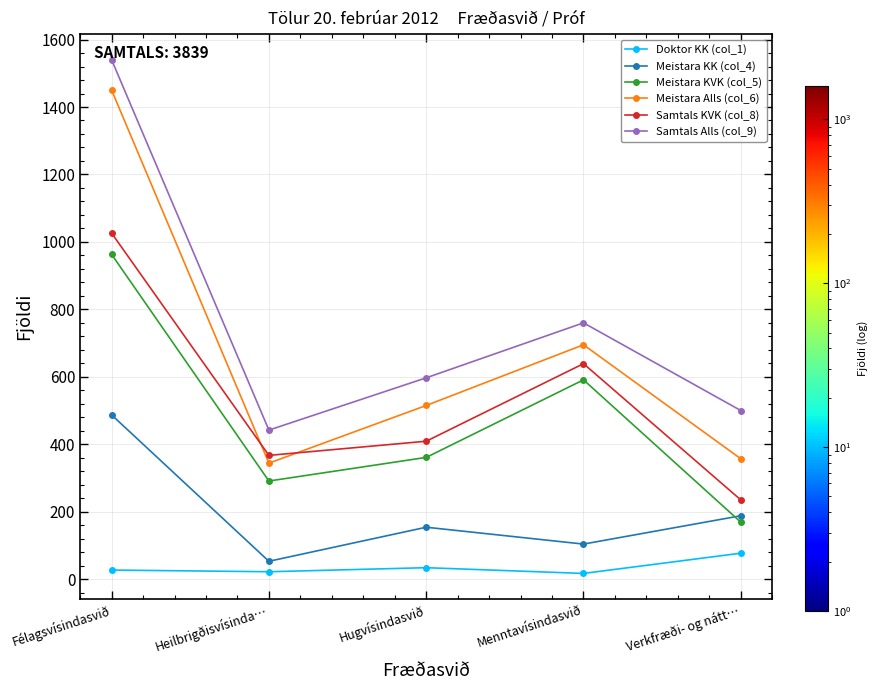

Which category has the highest value across all series?

Félagsvísindasvið